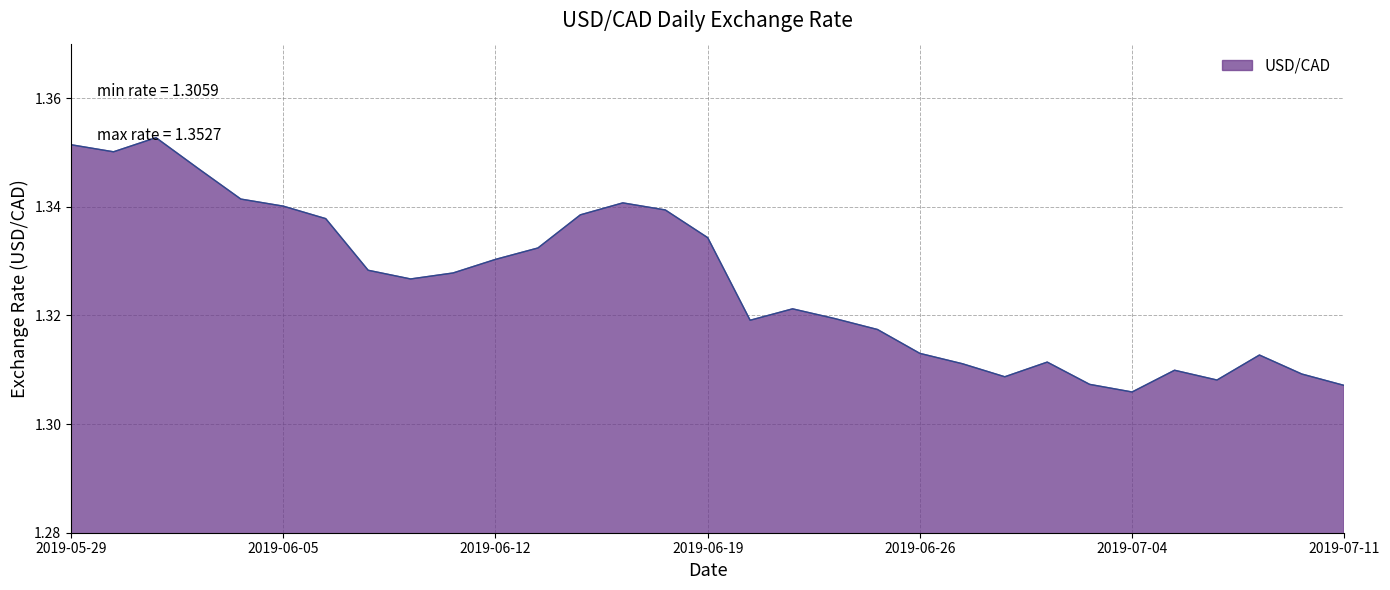

List the labels in order of value, largest first.

2019-05-31, 2019-05-29, 2019-05-30, 2019-06-03, 2019-06-04, 2019-06-17, 2019-06-05, 2019-06-18, 2019-06-14, 2019-06-06, 2019-06-19, 2019-06-13, 2019-06-12, 2019-06-07, 2019-06-11, 2019-06-10, 2019-06-21, 2019-06-24, 2019-06-20, 2019-06-25, 2019-06-26, 2019-07-09, 2019-07-02, 2019-06-27, 2019-07-05, 2019-07-10, 2019-06-28, 2019-07-08, 2019-07-03, 2019-07-11, 2019-07-04